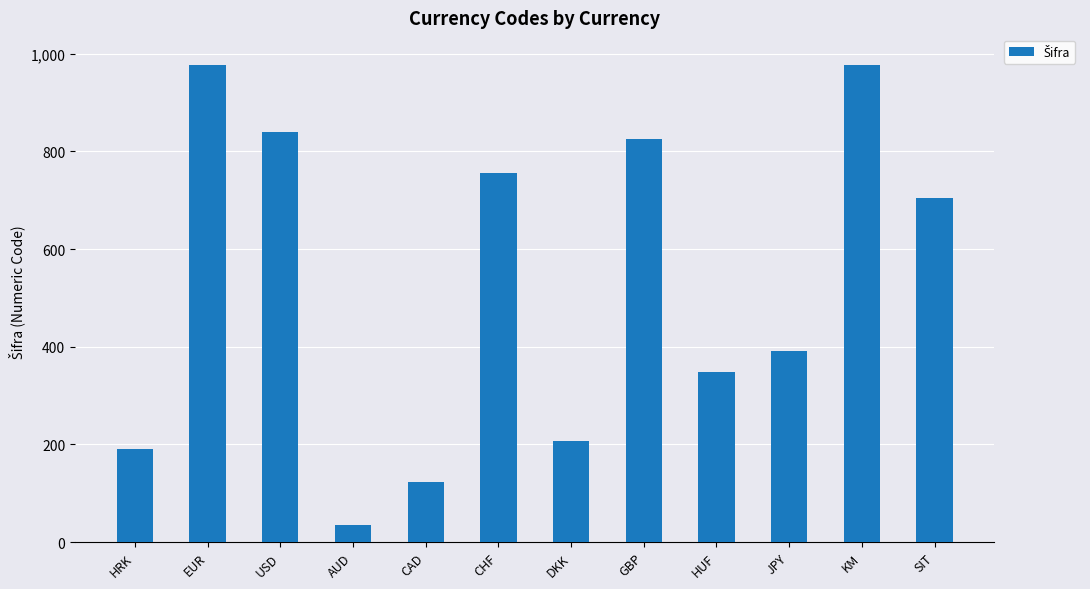

The value at AUD is 36. True or false?

True